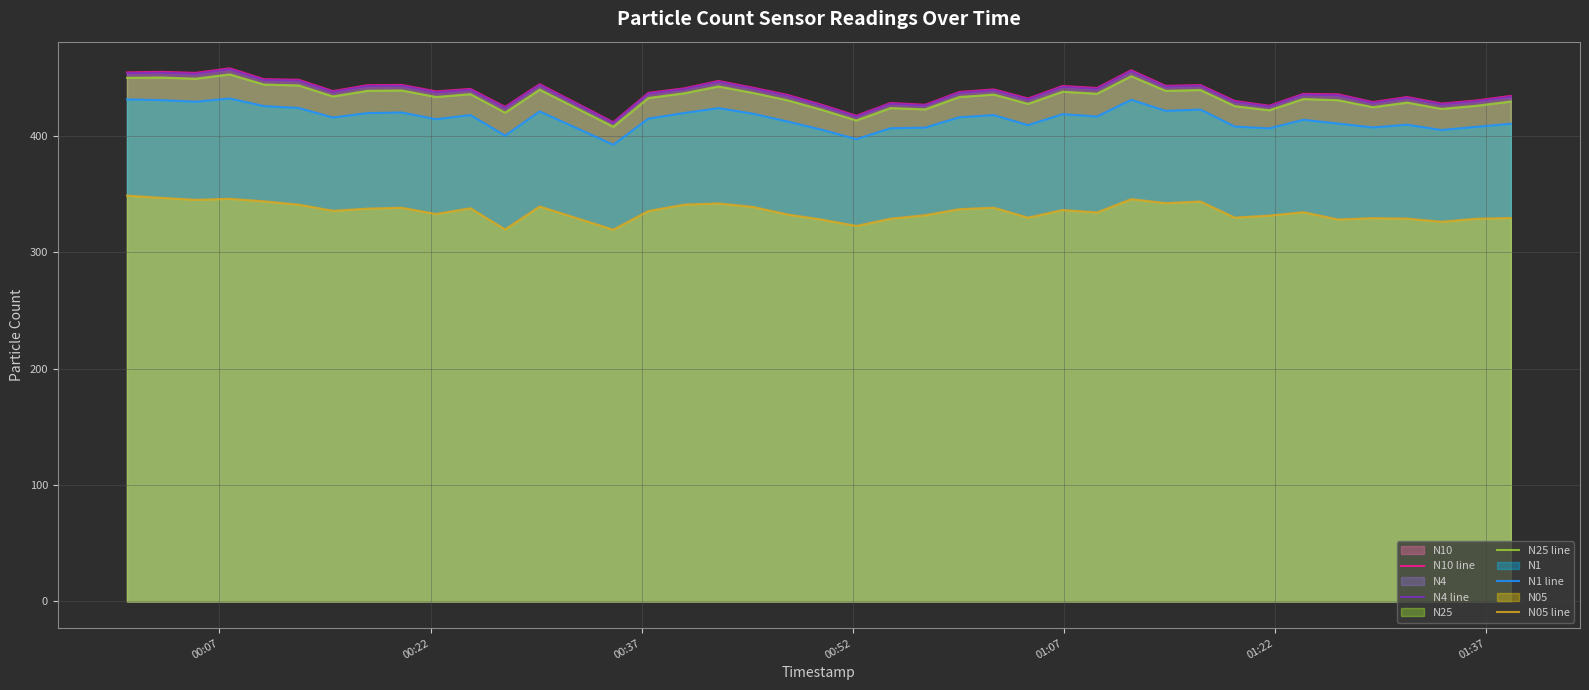

Rank the series by their maximum value, from lowest to highest.

N05 line, N1 line, N25 line, N4 line, N10 line